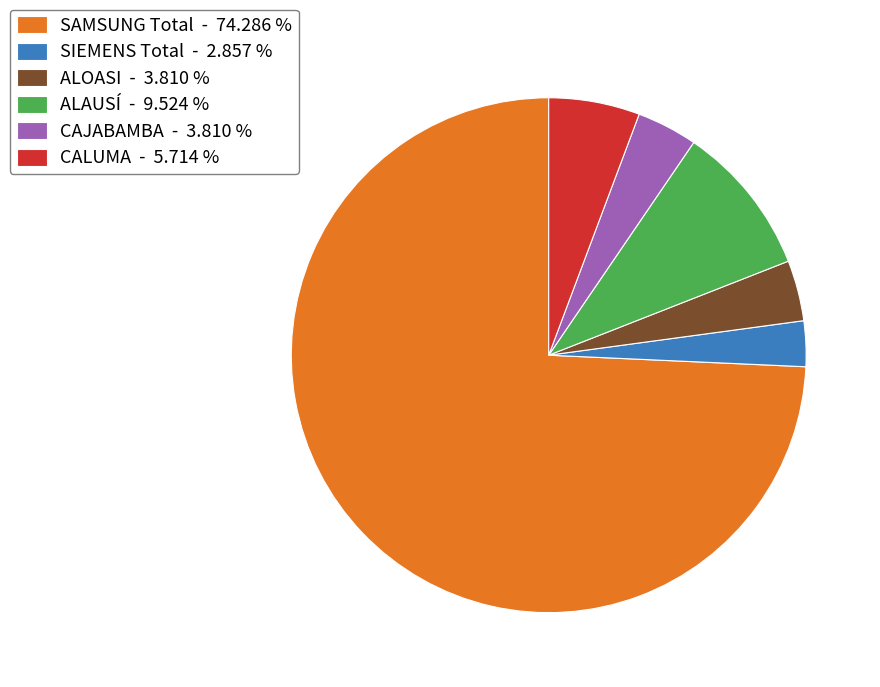

Is the sum of SAMSUNG Total - 74.286 % and SIEMENS Total - 2.857 % greater than half?

Yes